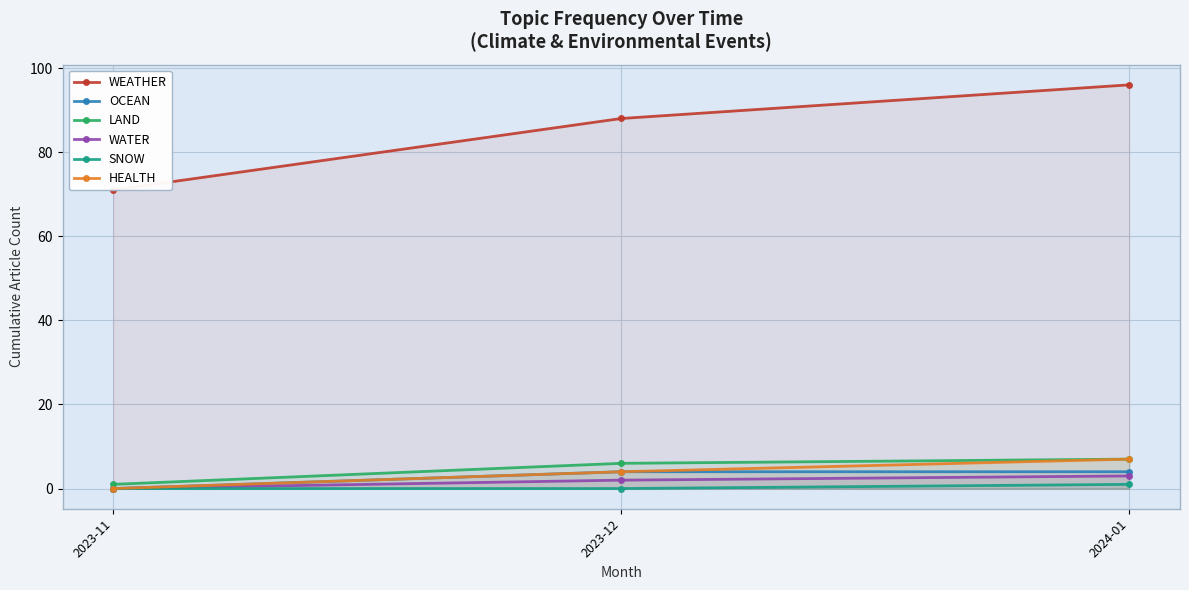

What is the value of the LAND point at the 3rd from the left?

7